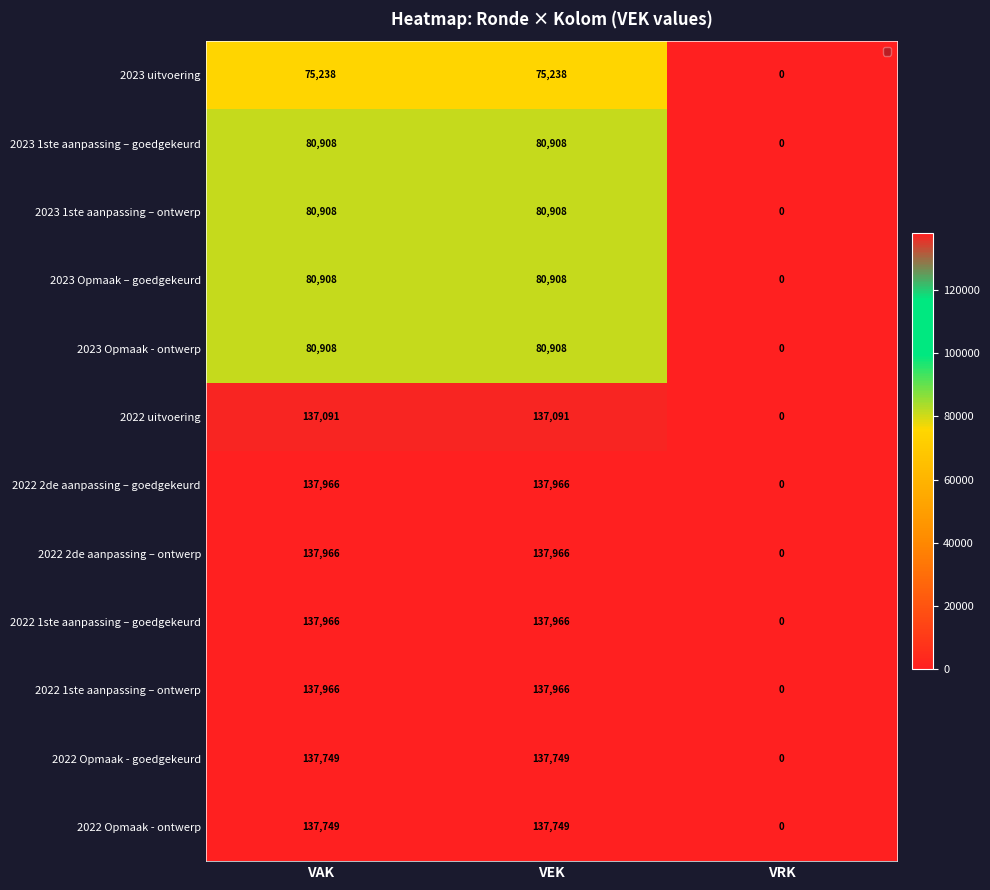

At which category does the chart reach its minimum across all series?

VRK